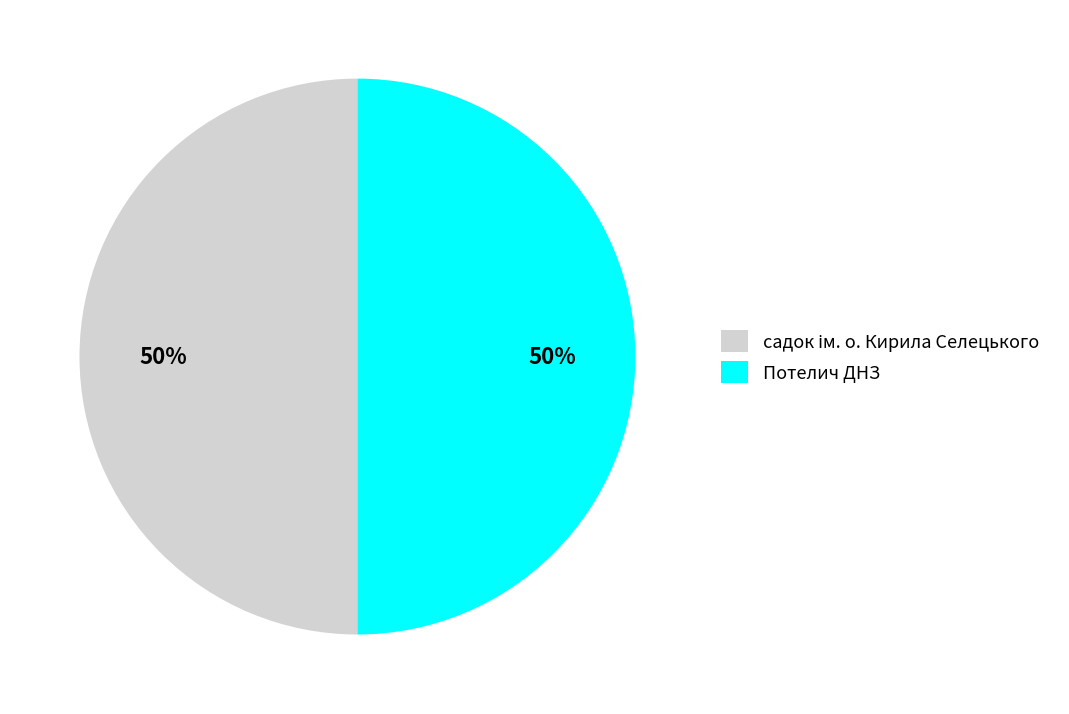

True or false: Потелич ДНЗ accounts for 50% of the total.

True